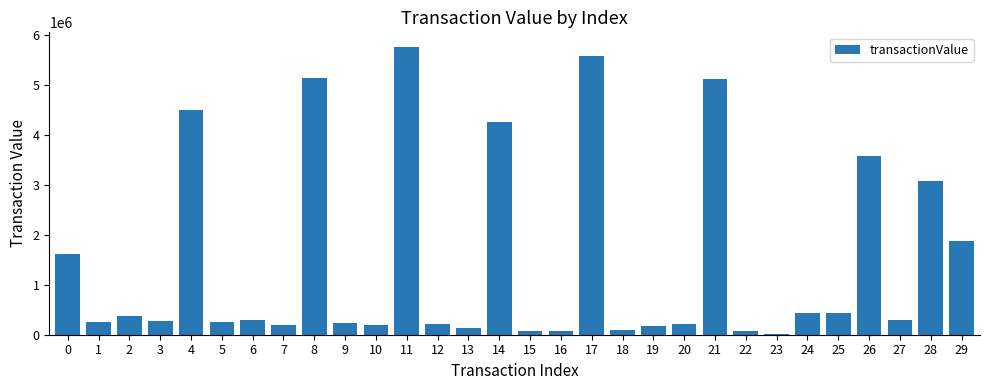

How many data points does each series have?

30